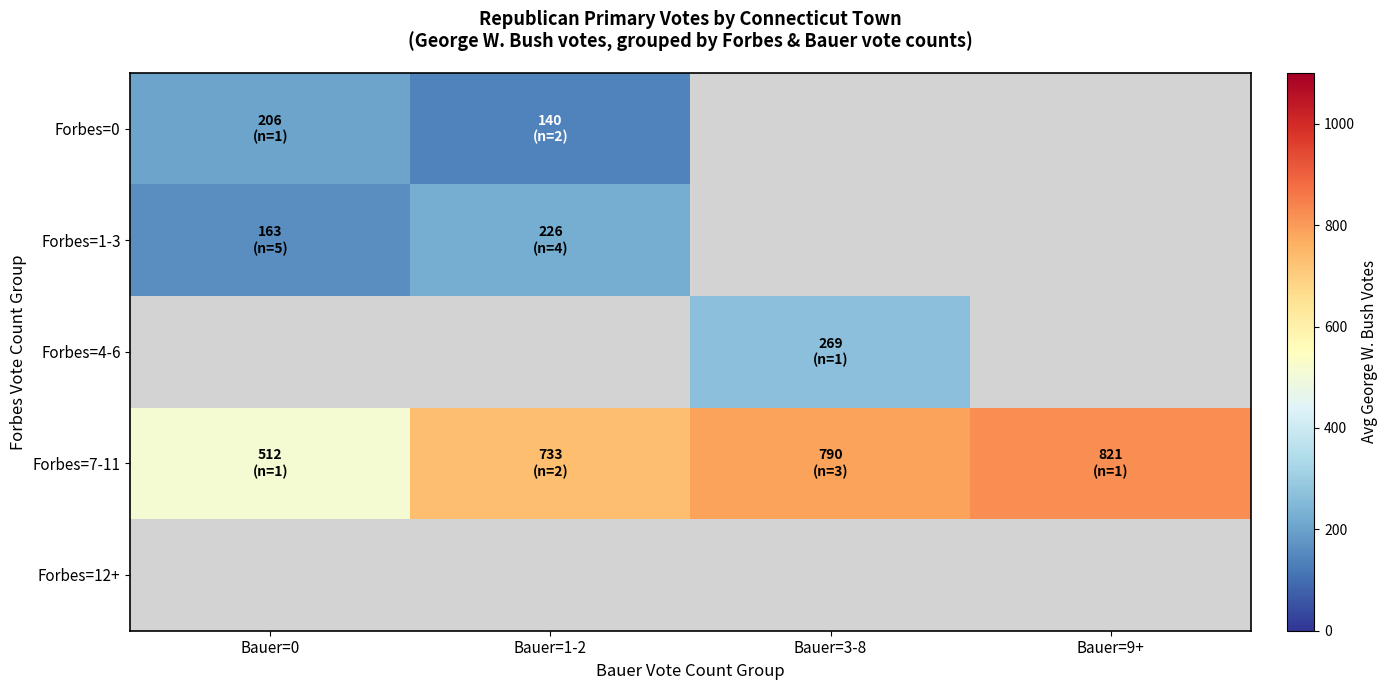

What is the greatest value displayed?

821.0